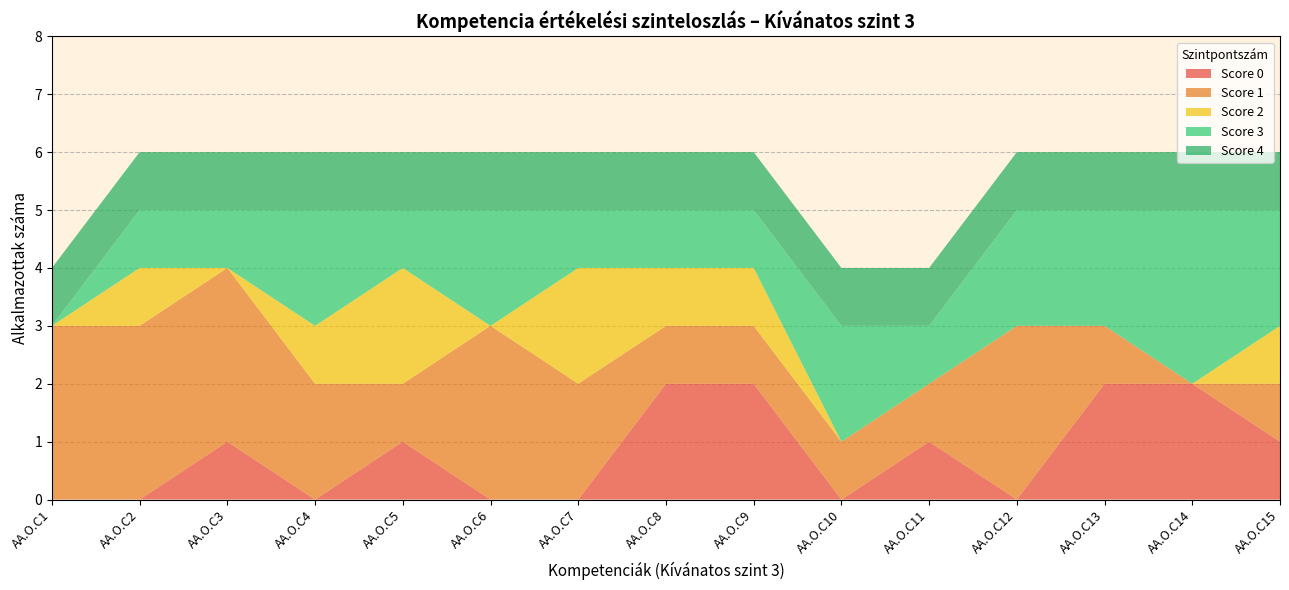

What is the total value across all series at AA.O.C12?

6